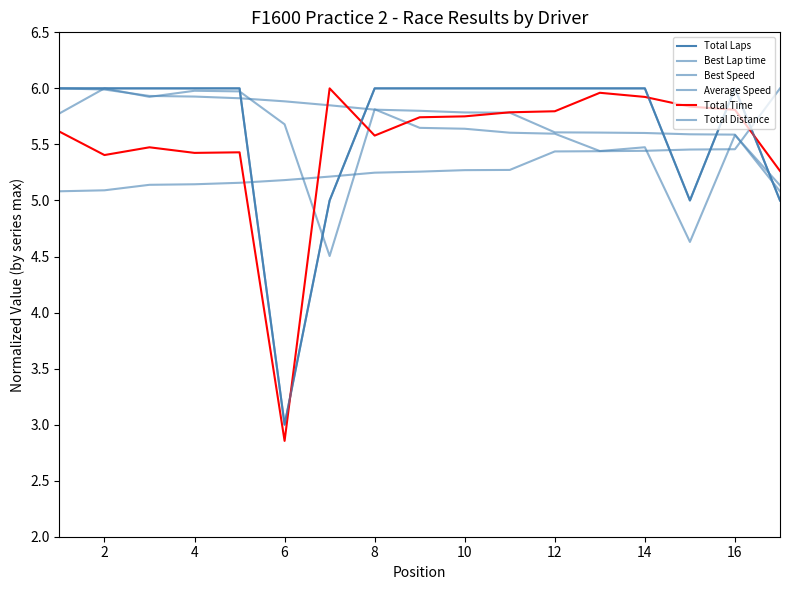

At which category is the sum across all series the highest?

2